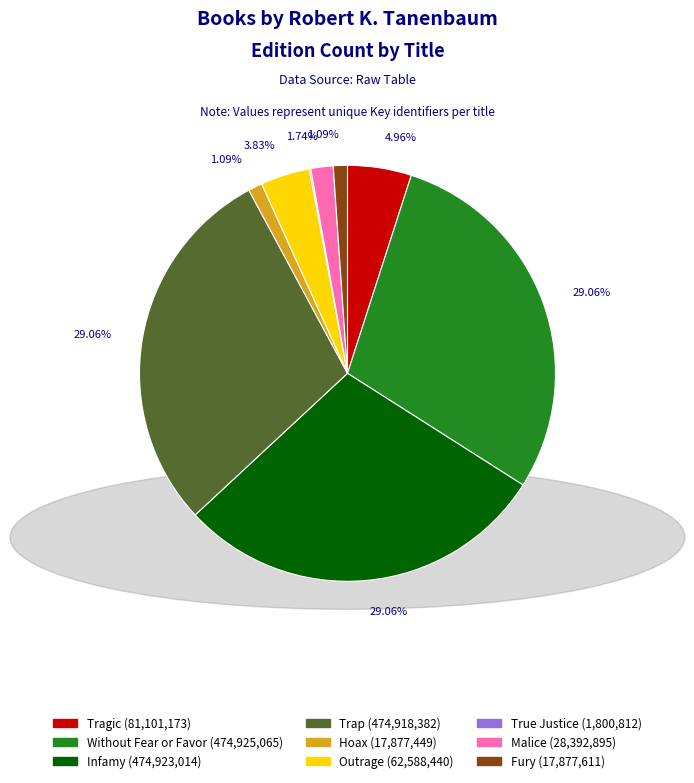

Is the sum of Without Fear or Favor and Hoax greater than half?

No